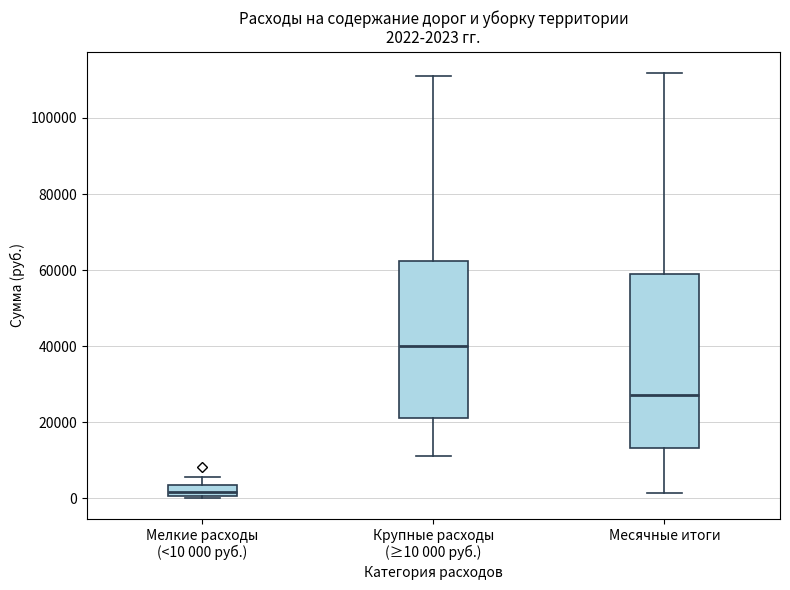

Which box has the lowest median line?

Мелкие расходы (<10 000 руб.)